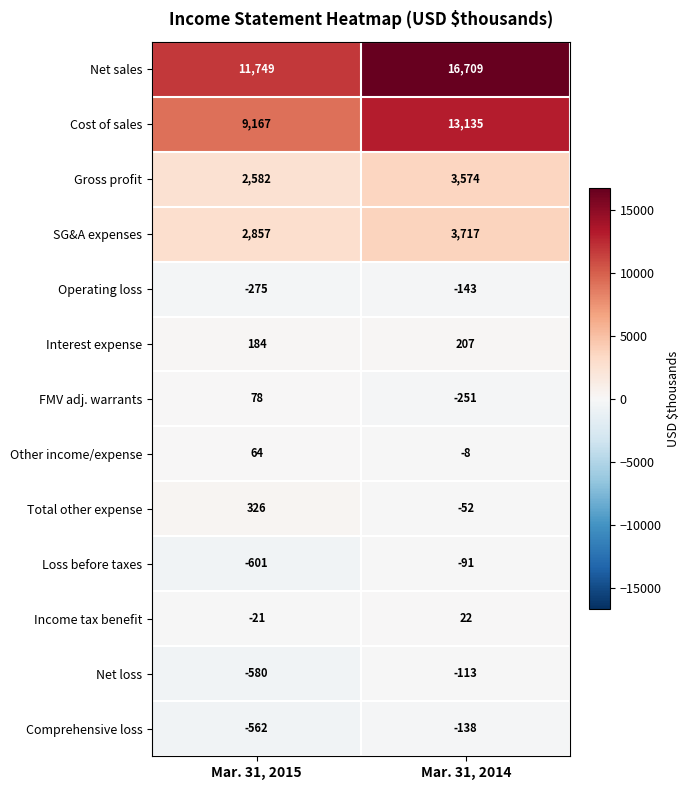

What is the difference between the maximum and minimum values in the Cost of sales series?

3968